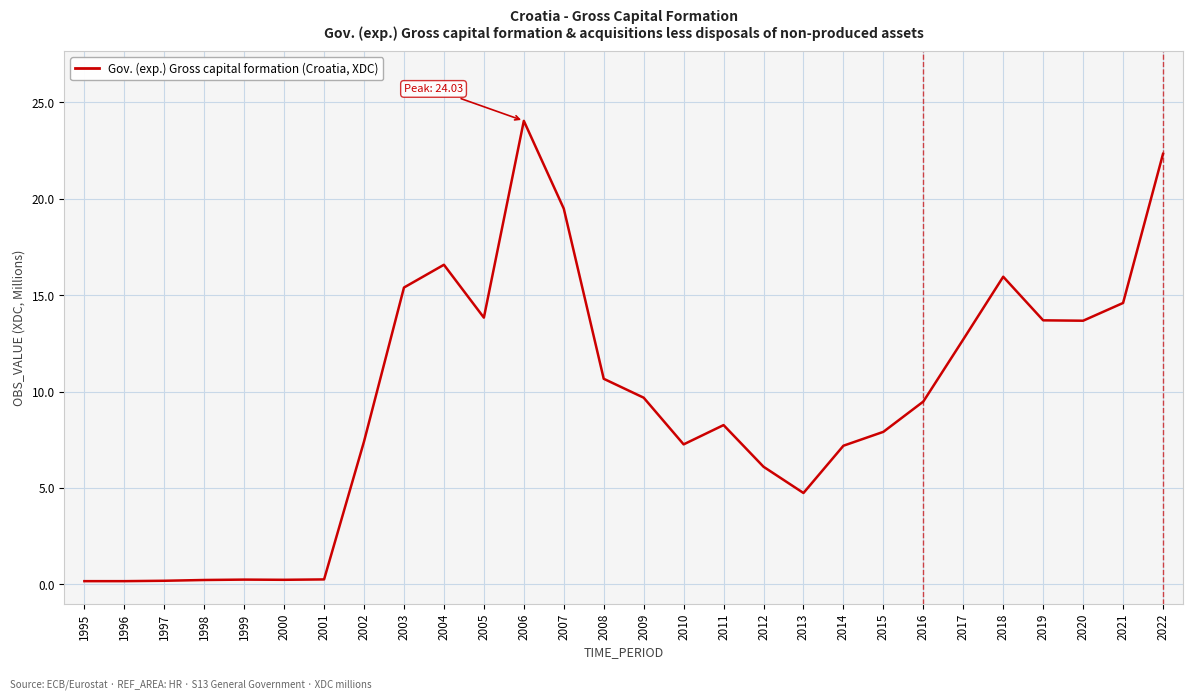

The chart shows a value of 7.4 at 2002. True or false?

True